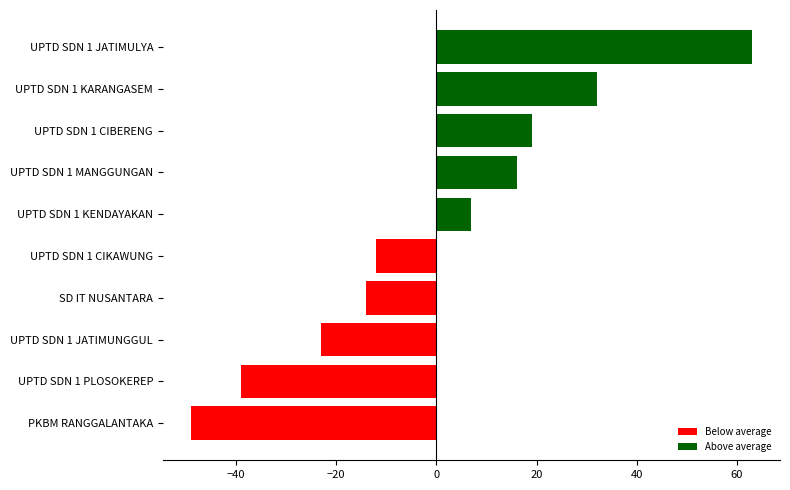

Reading bottom to top, list all the values displayed in this chart.

PKBM RANGGALANTAKA=-49	UPTD SDN 1 PLOSOKEREP=-39	UPTD SDN 1 JATIMUNGGUL=-23	SD IT NUSANTARA=-14	UPTD SDN 1 CIKAWUNG=-12	UPTD SDN 1 KENDAYAKAN=7	UPTD SDN 1 MANGGUNGAN=16	UPTD SDN 1 CIBERENG=19	UPTD SDN 1 KARANGASEM=32	UPTD SDN 1 JATIMULYA=63